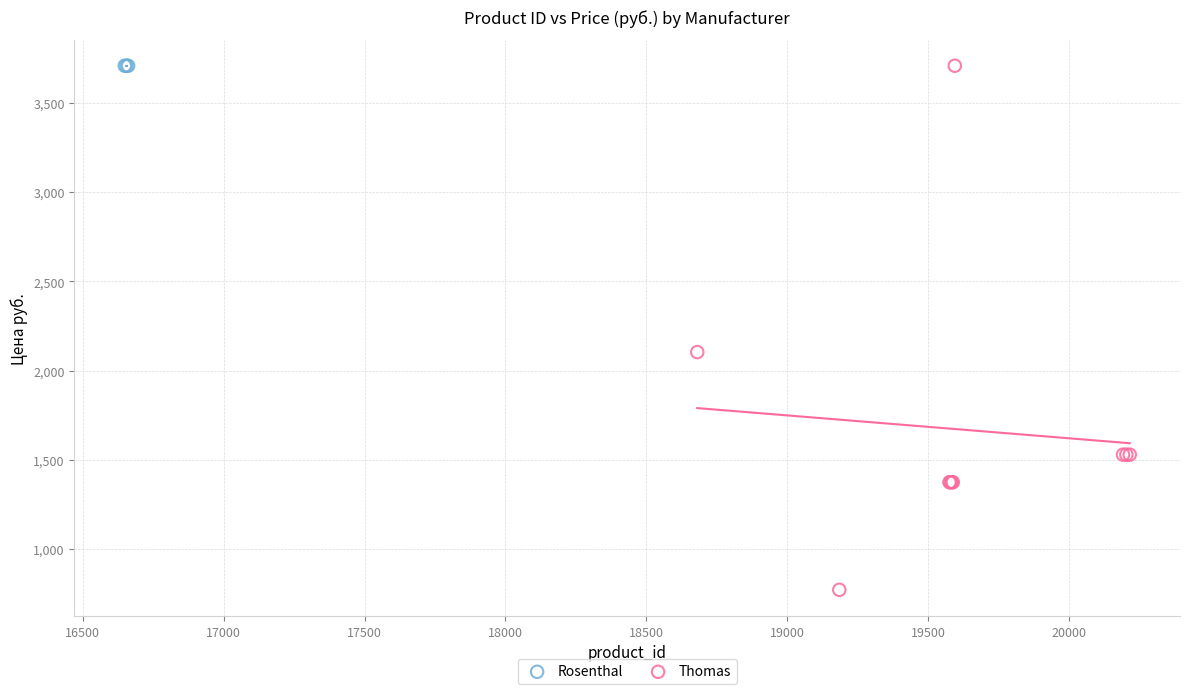

Which series reaches the minimum Y coordinate?

Thomas